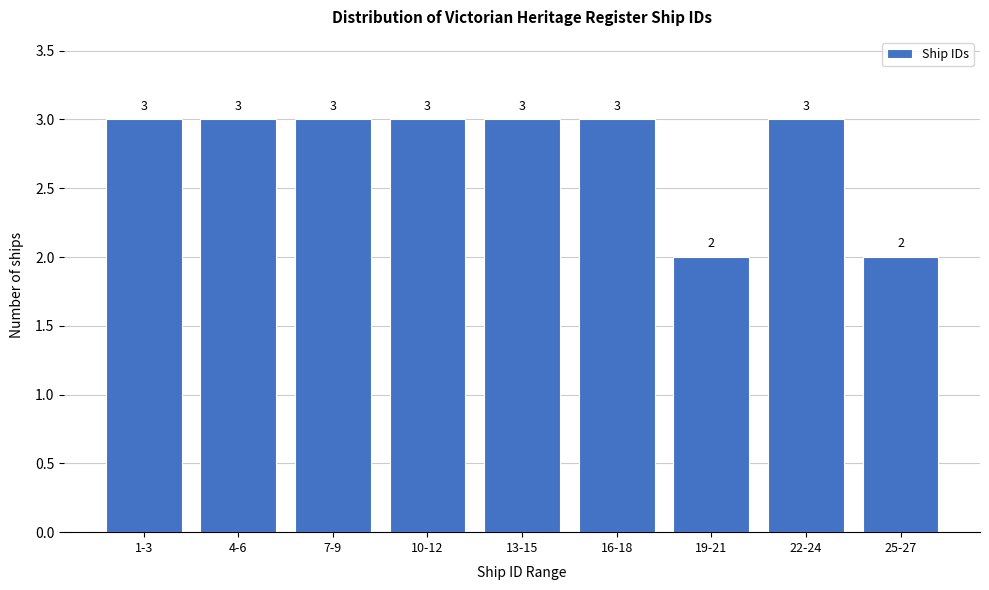

Reading right to left, transcribe all the data shown in this chart.

2	3	2	3	3	3	3	3	3